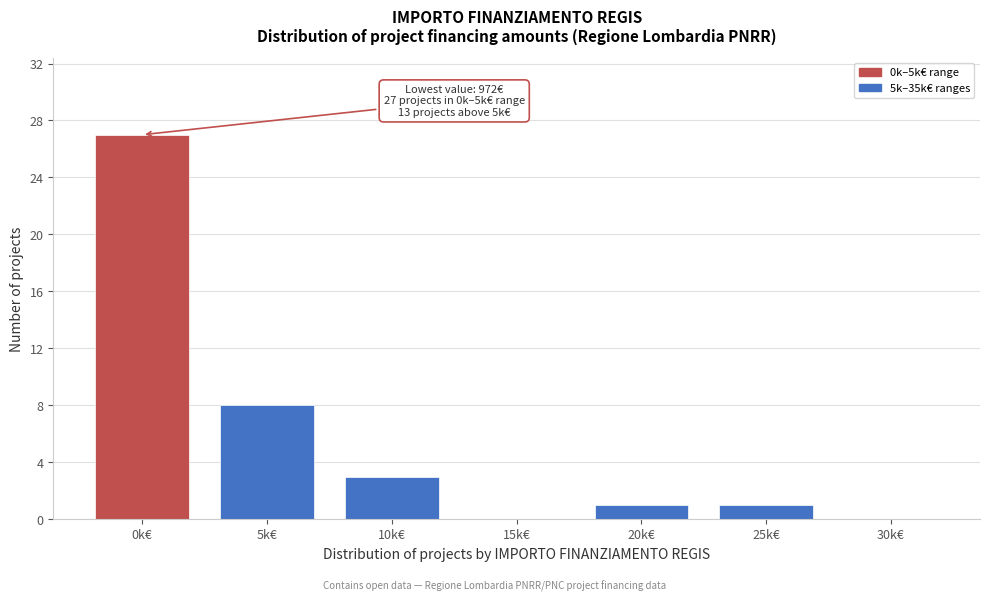

Reading left to right, extract all data points from this chart.

0k€=27	5k€=8	10k€=3	15k€=0	20k€=1	25k€=1	30k€=0